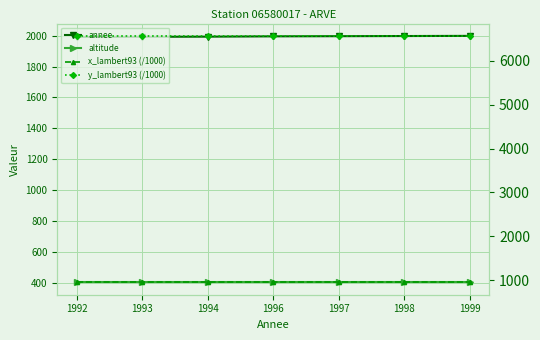

At 1993, list the series in order from smallest to largest.

altitude, x_lambert93 (/1000), annee, y_lambert93 (/1000)